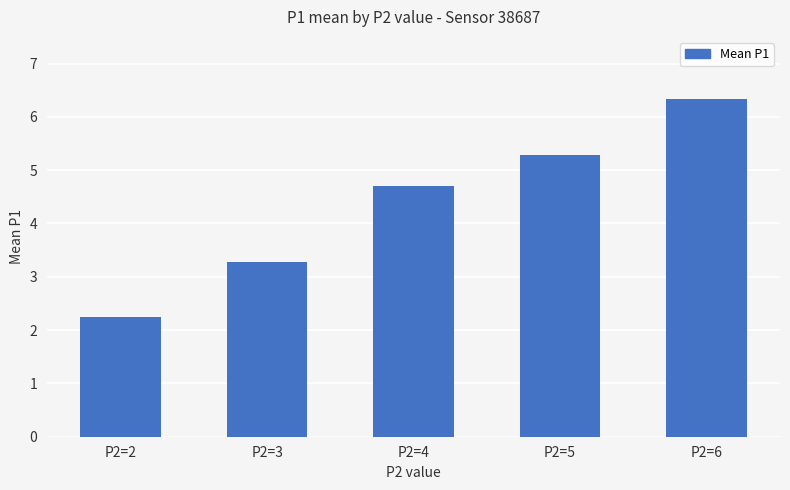

List the labels in order of value, smallest first.

P2=2, P2=3, P2=4, P2=5, P2=6